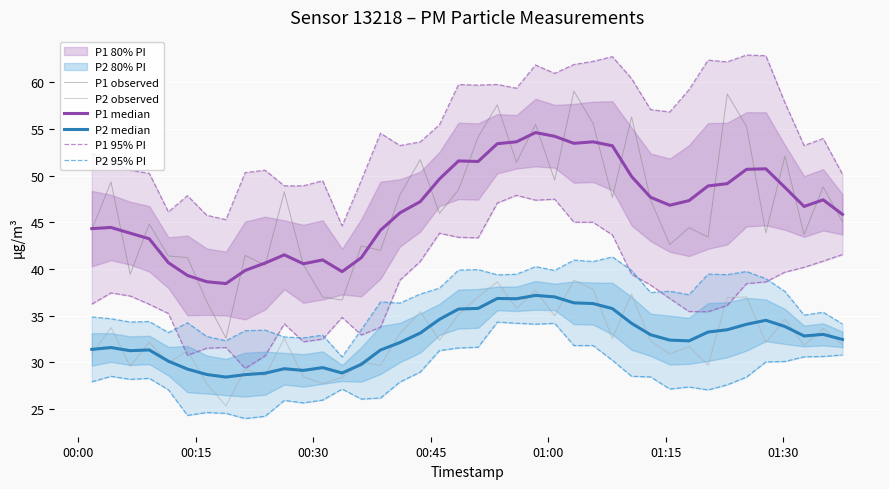

At how many categories does at least one series exceed 57?

17